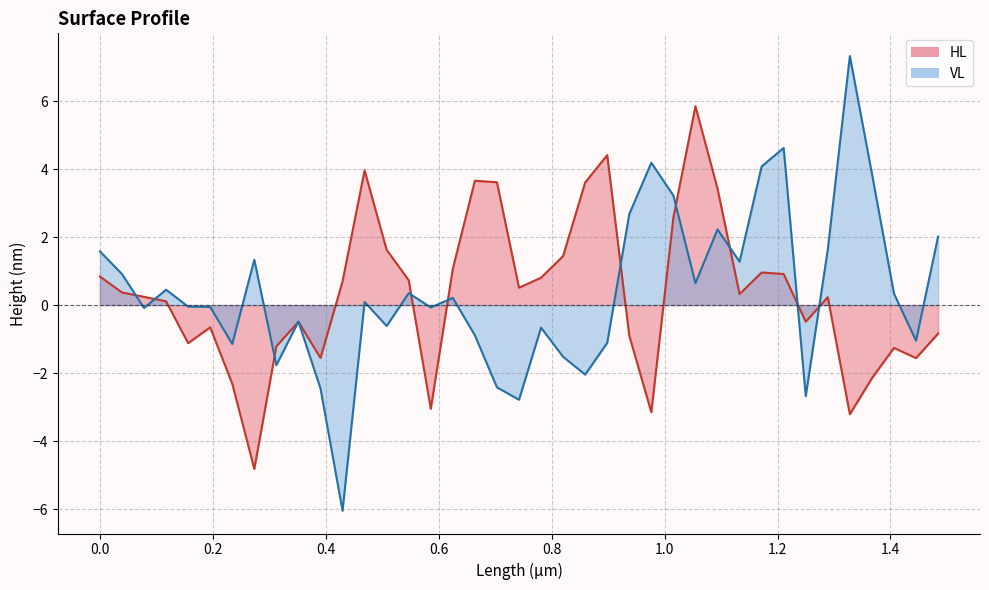

Count the number of categories in the chart.

39